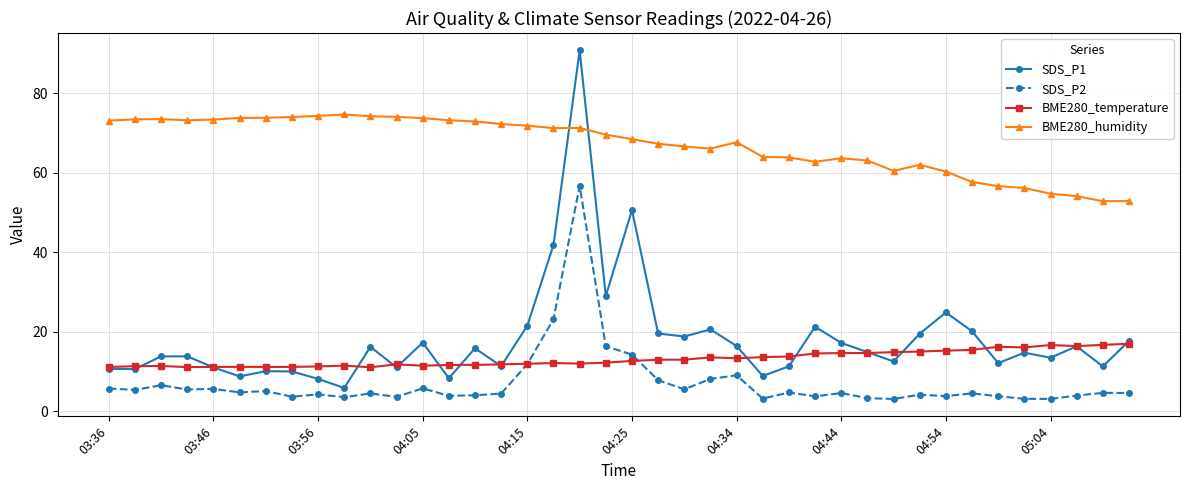

Does the chart have visible grid lines?

Yes